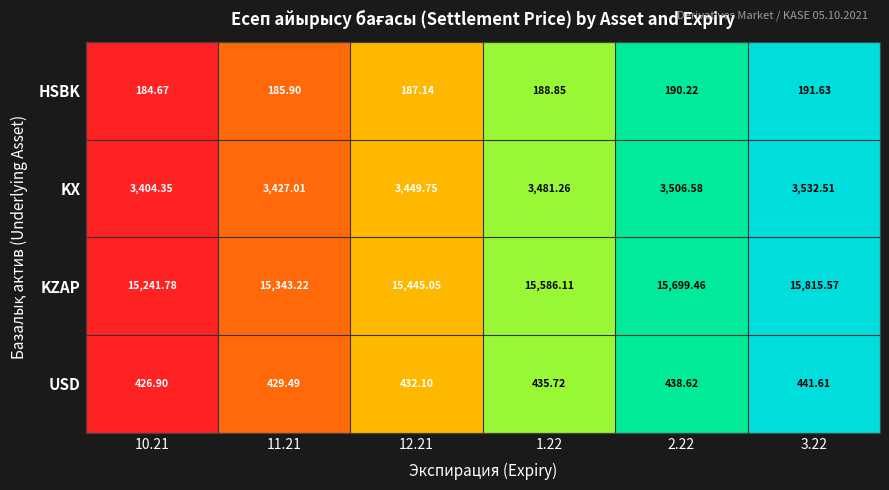

Which series has the largest total across all categories?

KZAP